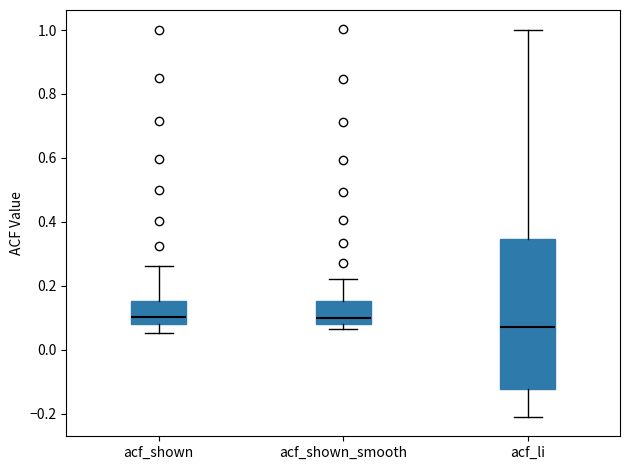

Which box is the tallest, from its lower edge to its upper edge?

acf_li